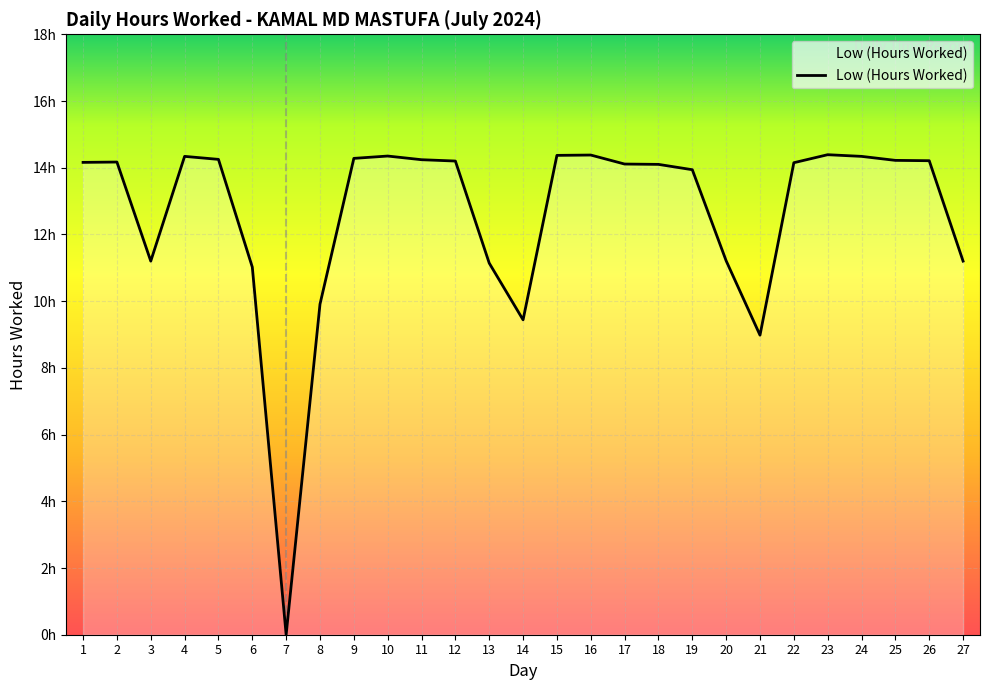

How many points are higher than both their immediate neighbors (excluding endpoints)?

5